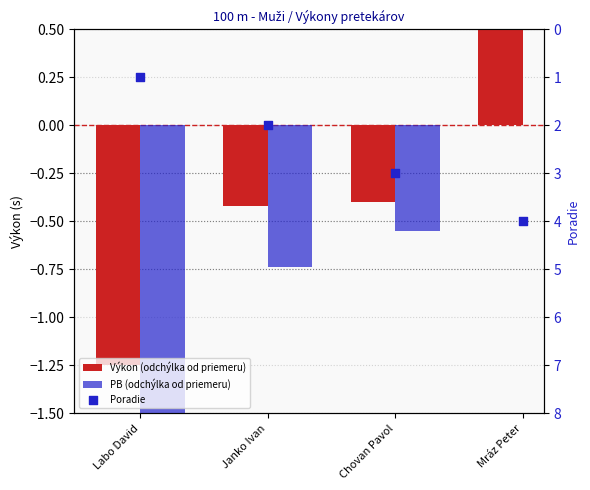

Which series has the largest Y range (max minus min)?

Výkon (odchýlka od priemeru)